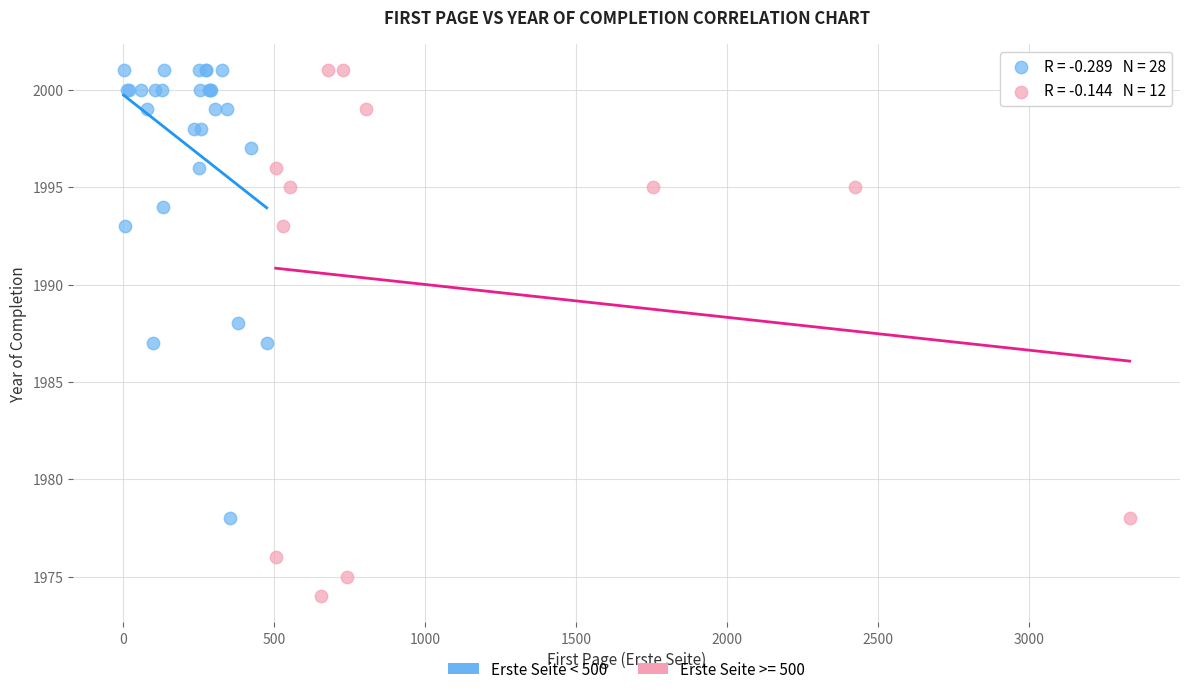

Which series has the largest Y range (max minus min)?

Erste Seite >= 500